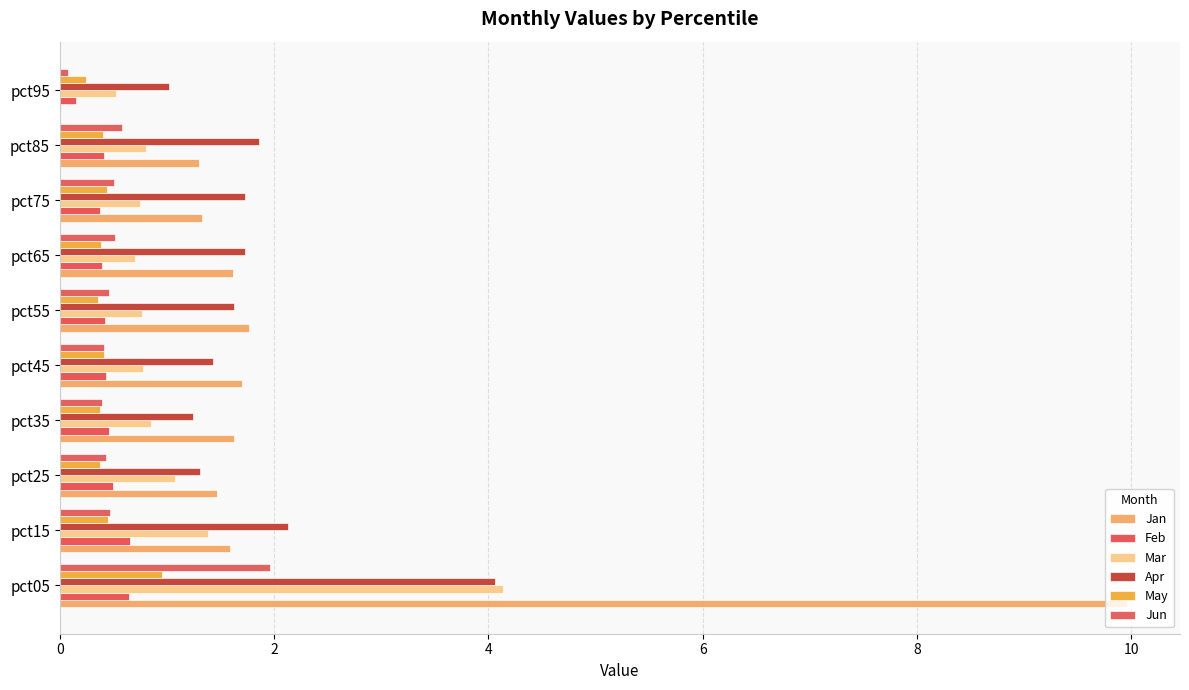

What are all the series names shown in the legend?

Jan, Feb, Mar, Apr, May, Jun